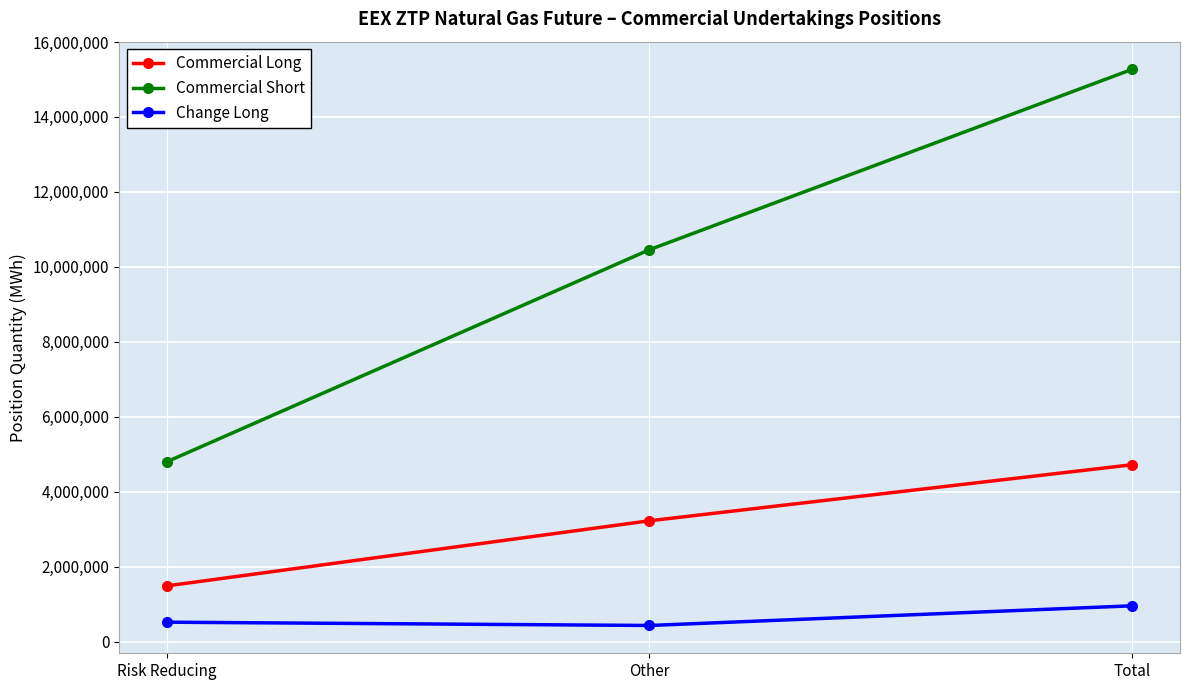

At how many categories does at least one series exceed 8125454?

2